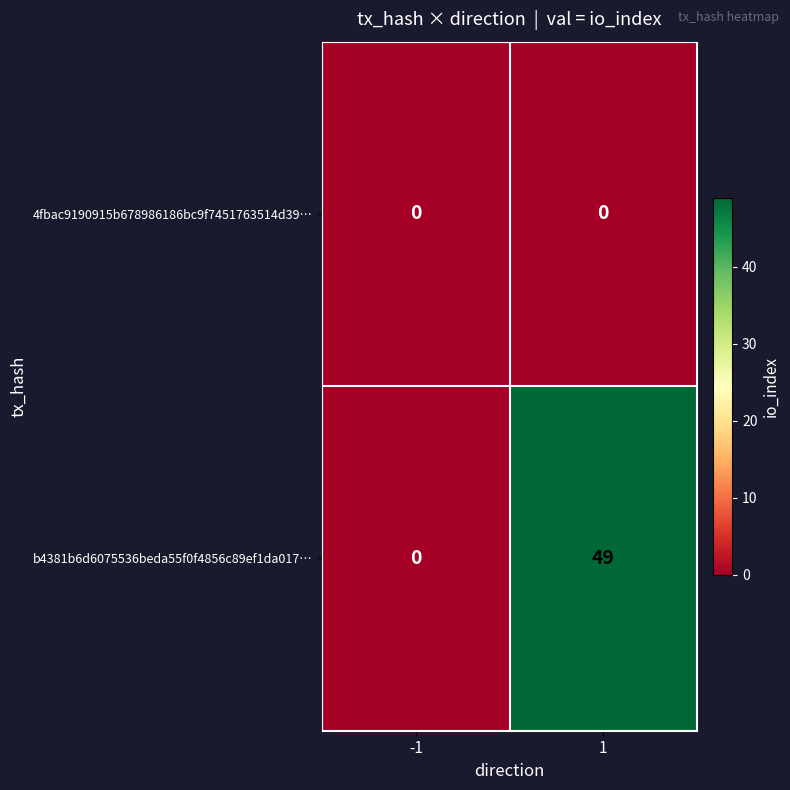

Rank the series by their average value, from lowest to highest.

4fbac9190915b678986186bc9f7451763514d39…, b4381b6d6075536beda55f0f4856c89ef1da017…